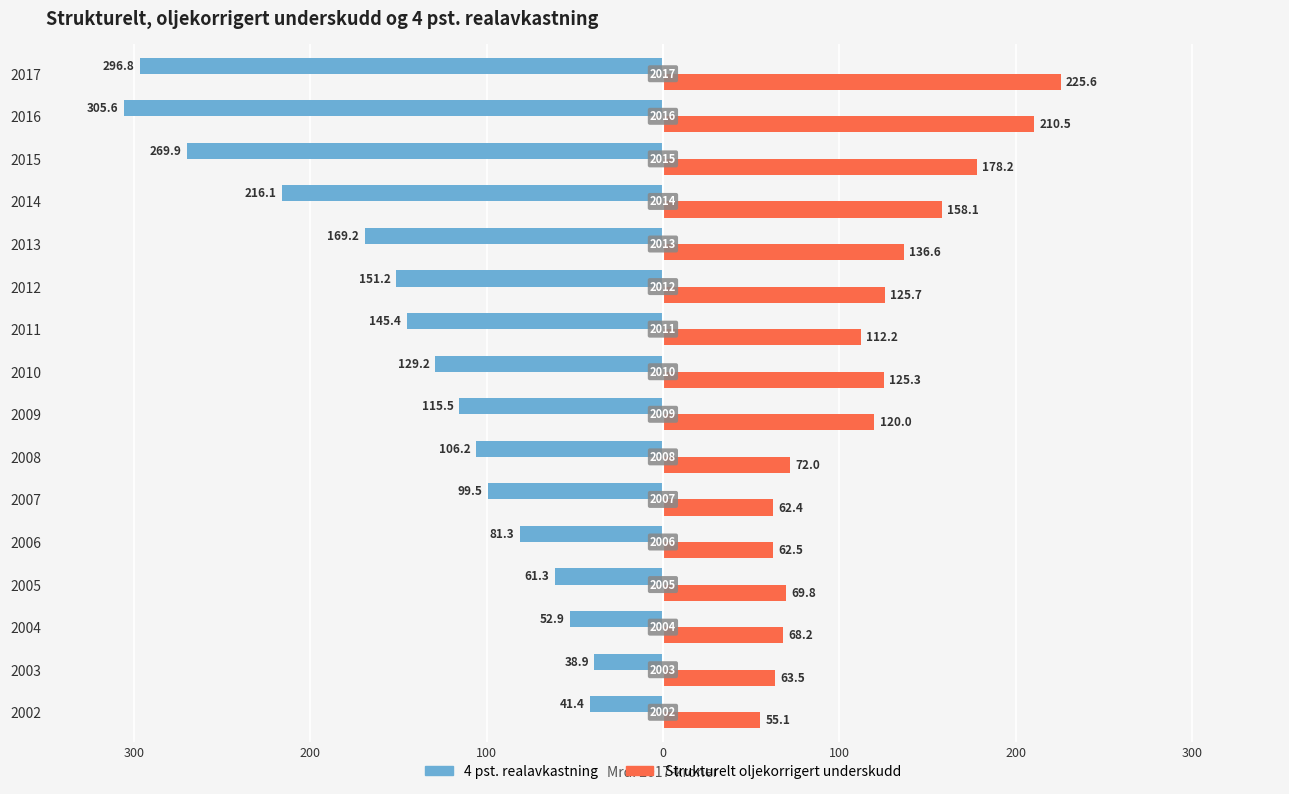

What is the difference between the second highest and minimum values in the Strukturelt oljekorrigert underskudd series?

155.4